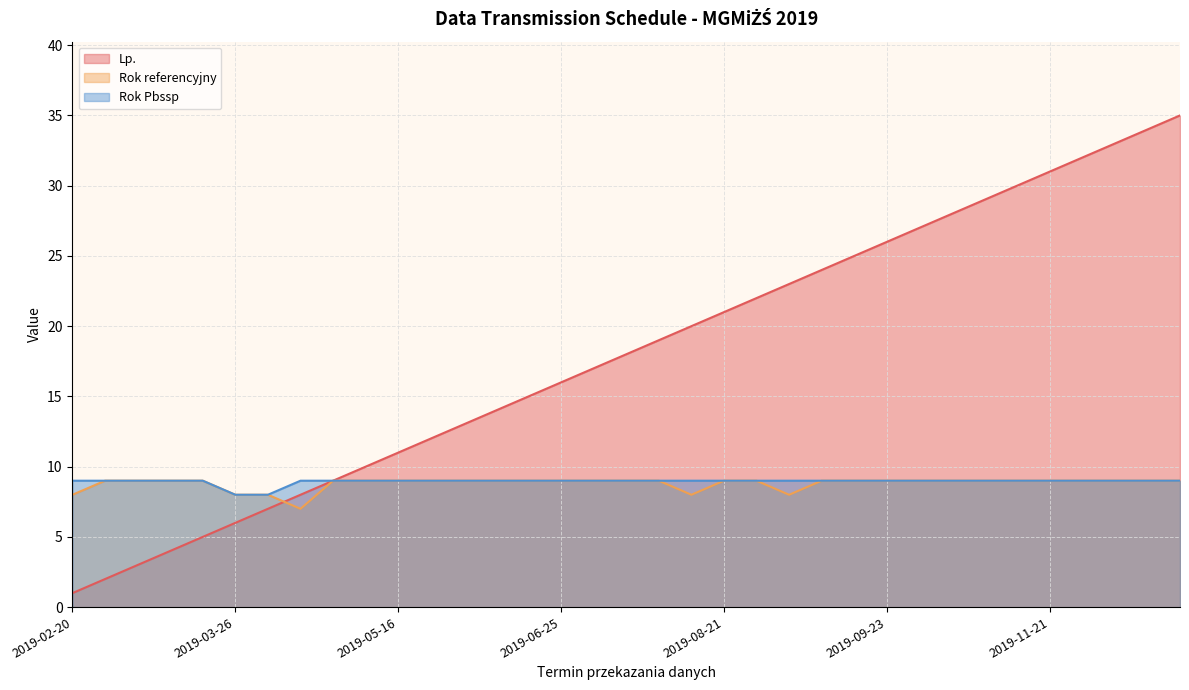

The Rok Pbssp series shows 5 at 2019-07-22. True or false?

False